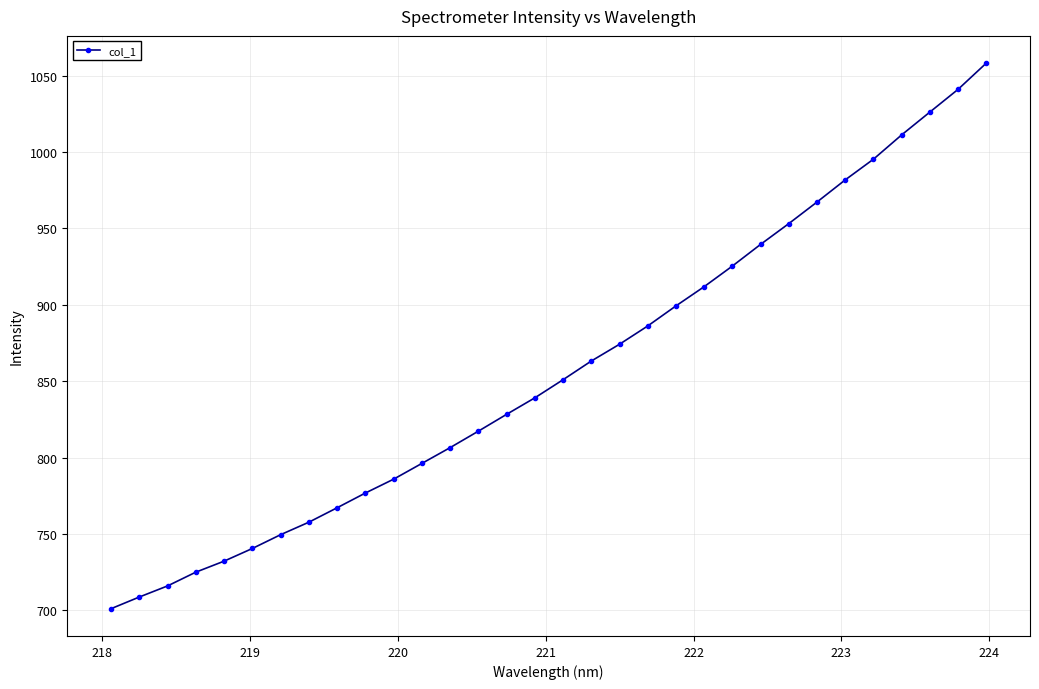

How many lines are shown in the chart?

1